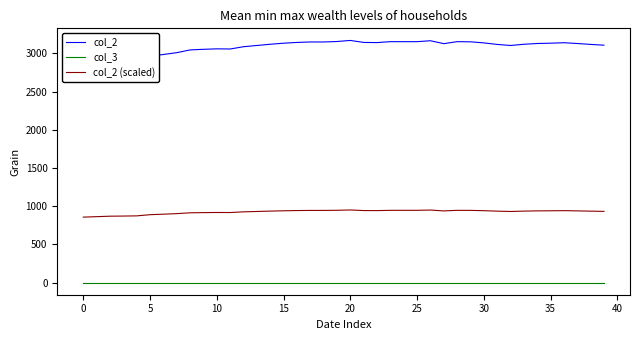

What is the label of the 22nd point from the left?

21